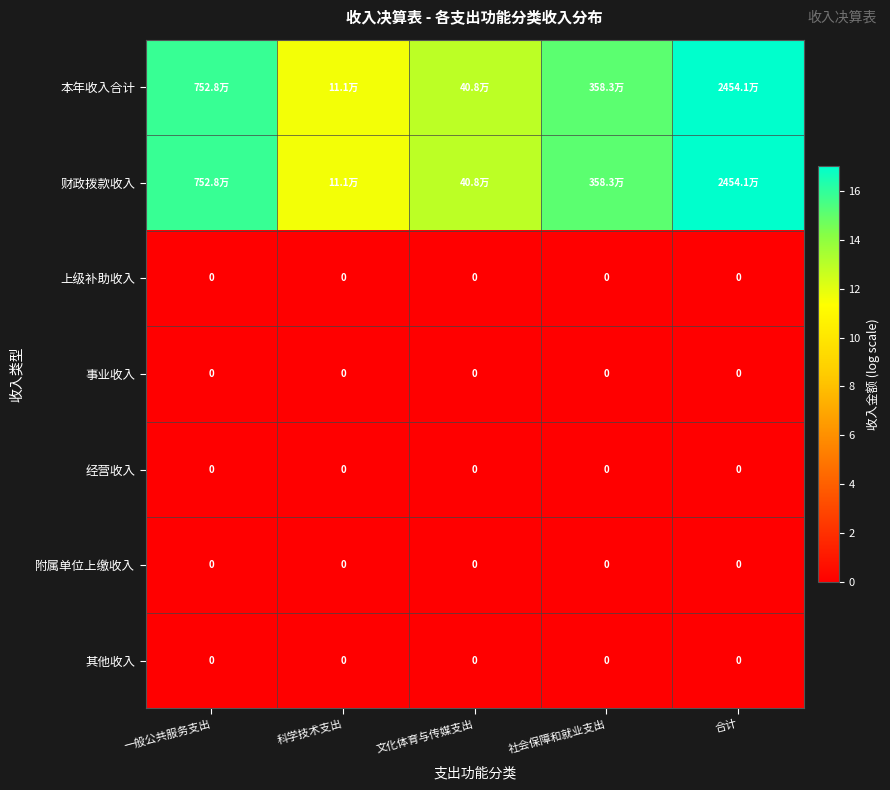

Which category has the lowest value in the 事业收入 series?

一般公共服务支出